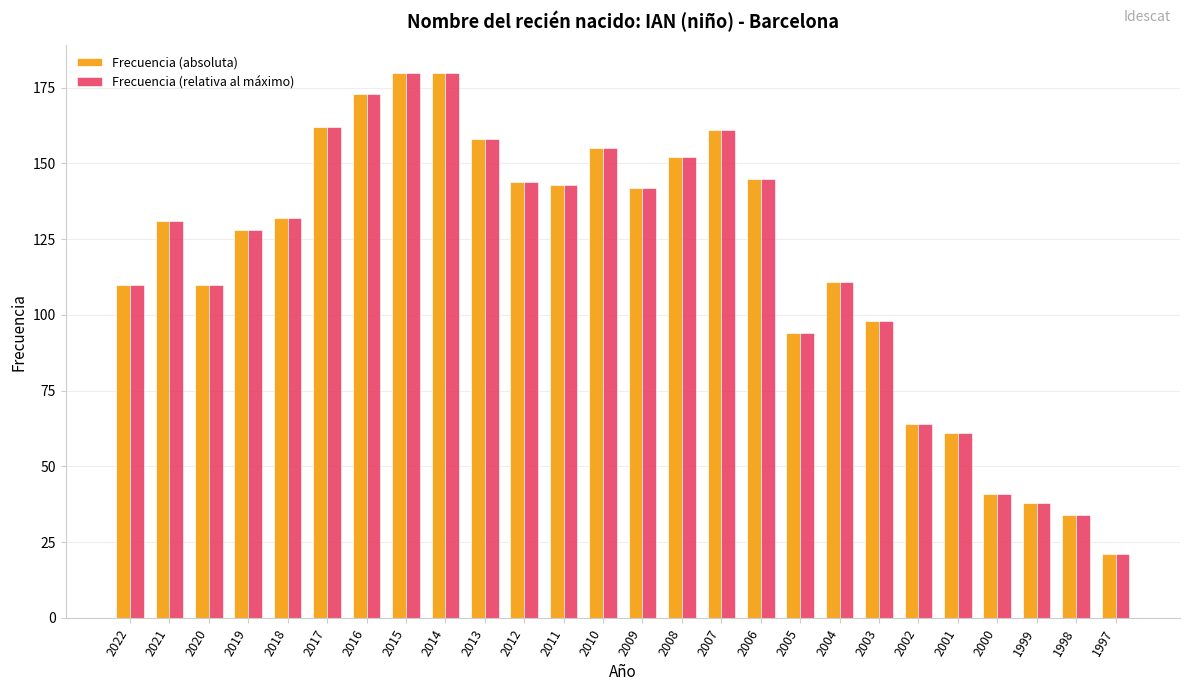

Are the bars horizontal?

No